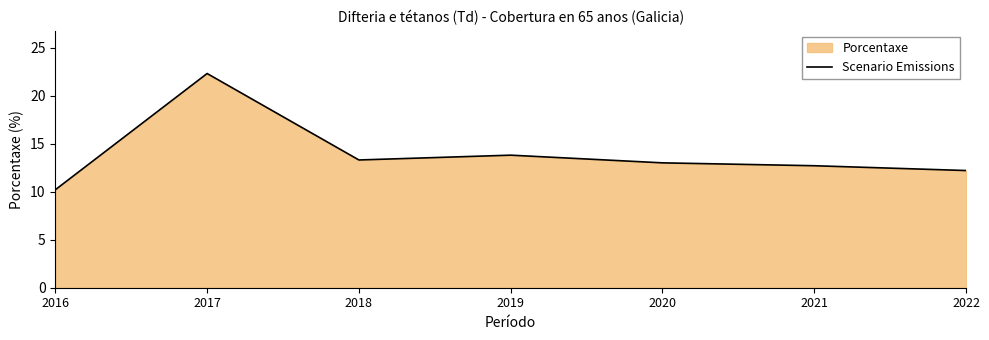

What is the difference between the values at 2016 and 2020?

2.8